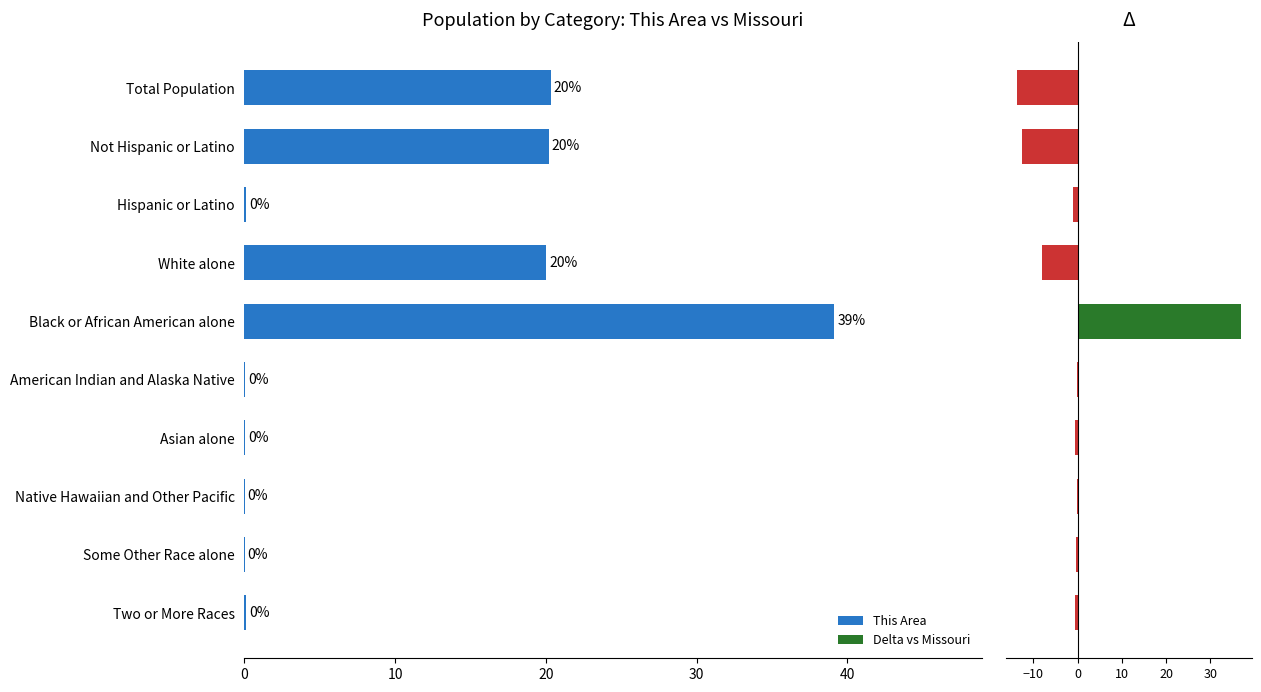

What is the sum of the This Area values at Asian alone and Some Other Race alone?

0.1